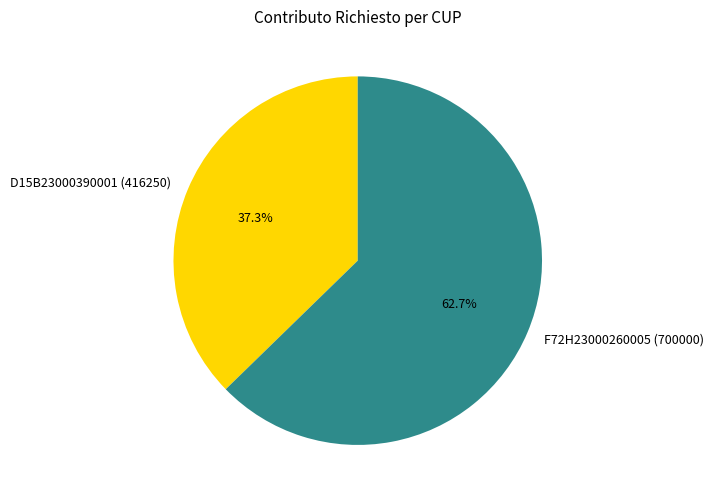

How many segments does this pie chart have?

2